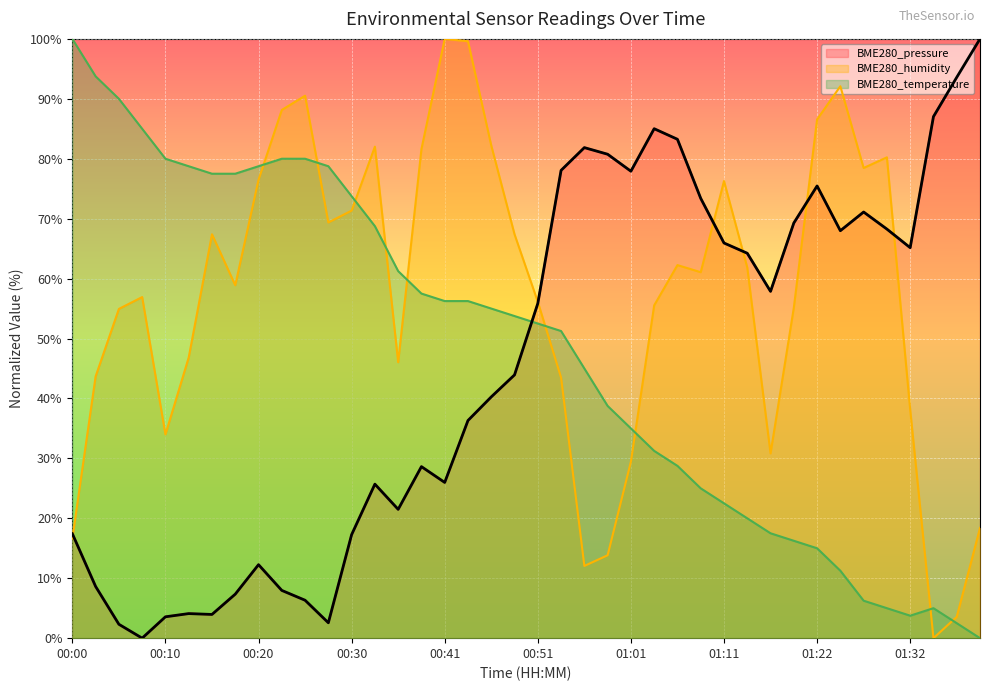

True or false: the data shows 17.3 at 00:30.

True